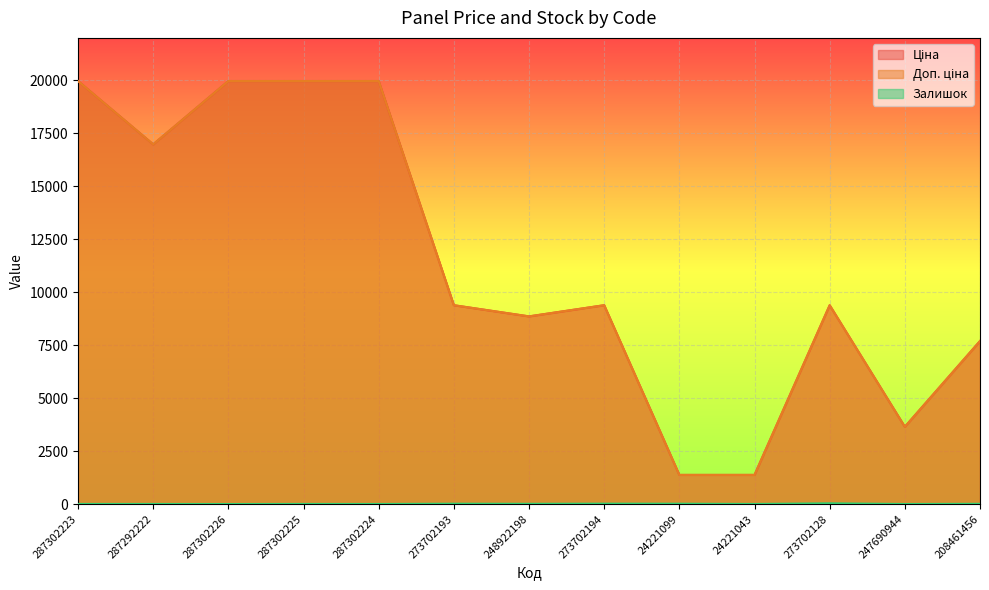

True or false: Ціна and Залишок intersect in this chart.

False